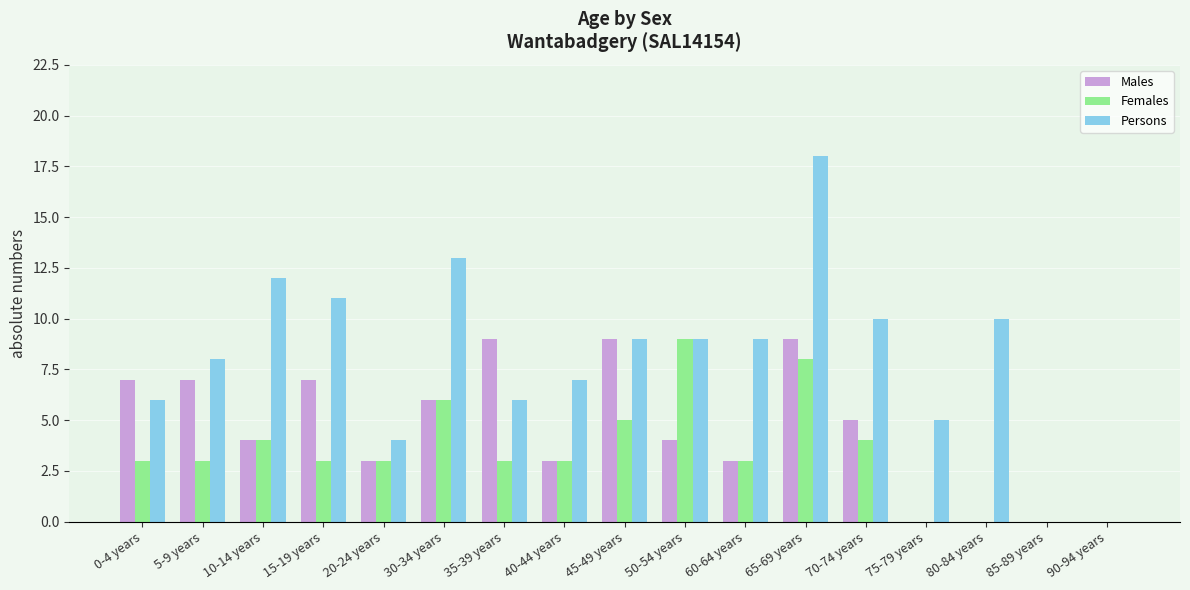

The value of Males at 5-9 years is 12. True or false?

False